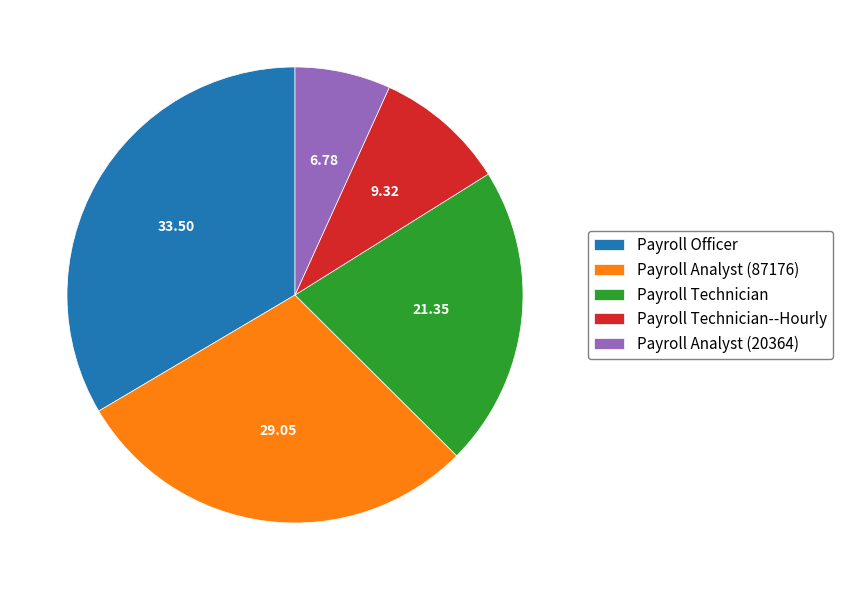

What is the ratio of the value at Payroll Technician--Hourly to the value at Payroll Analyst (87176)?

0.3